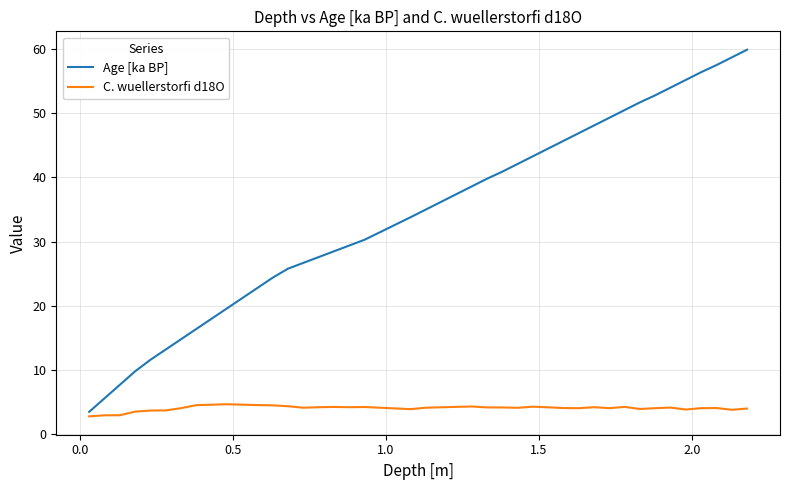

Which series has the largest total across all categories?

Age [ka BP]